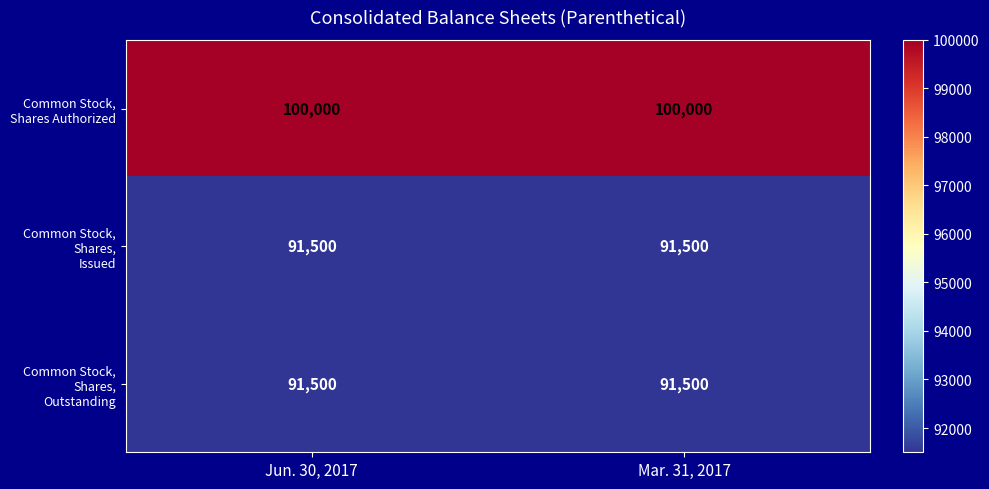

What is the spread (max minus min) of values at Jun. 30, 2017?

8500